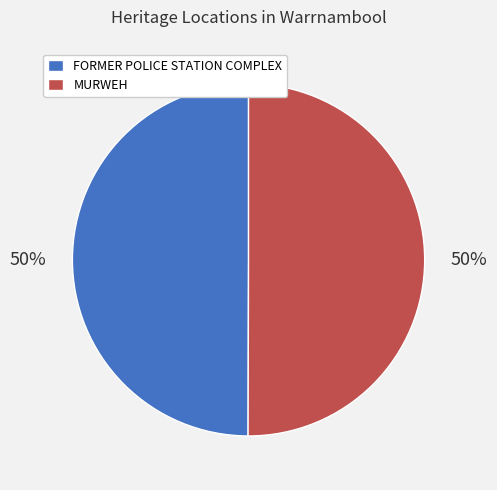

The MURWEH slice represents 50% of the pie. True or false?

True